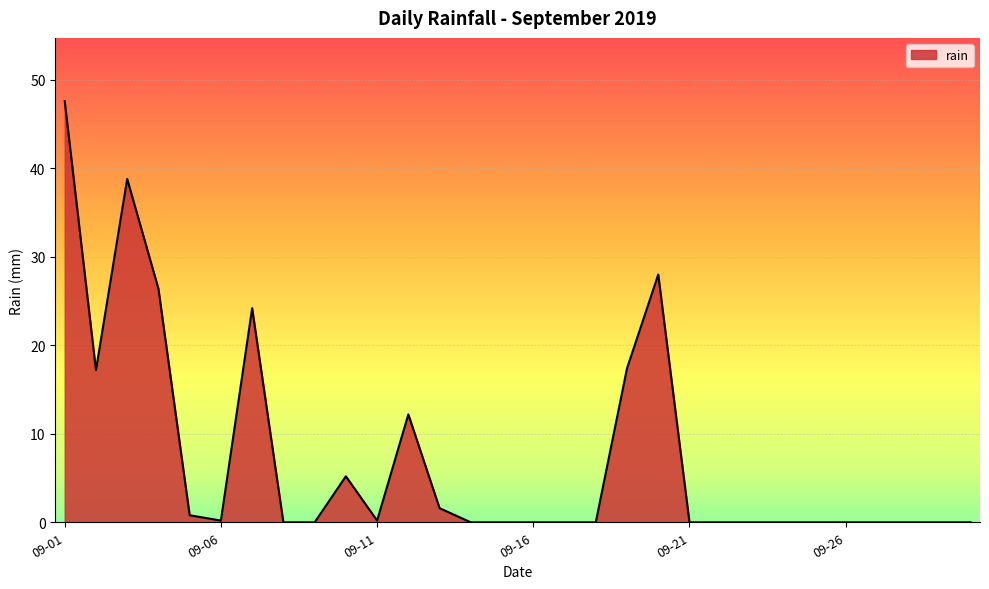

What is the maximum value shown in the chart?

47.6